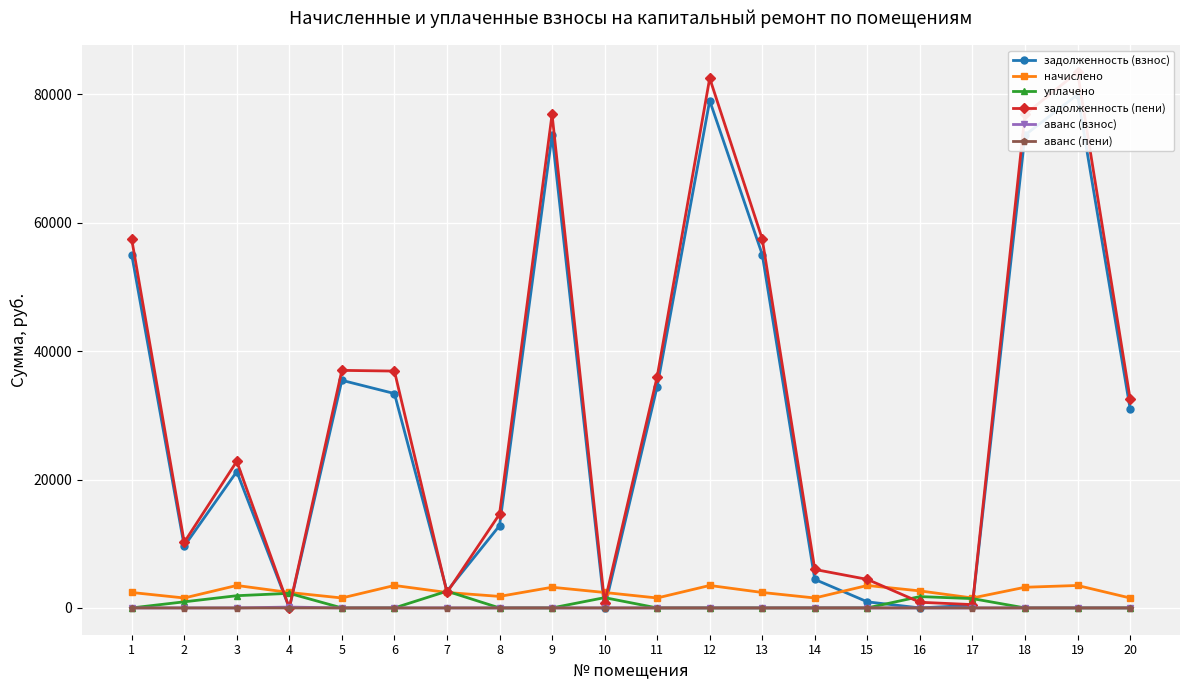

Is it true that аванс (пени) equals -0.4 at 7?

False